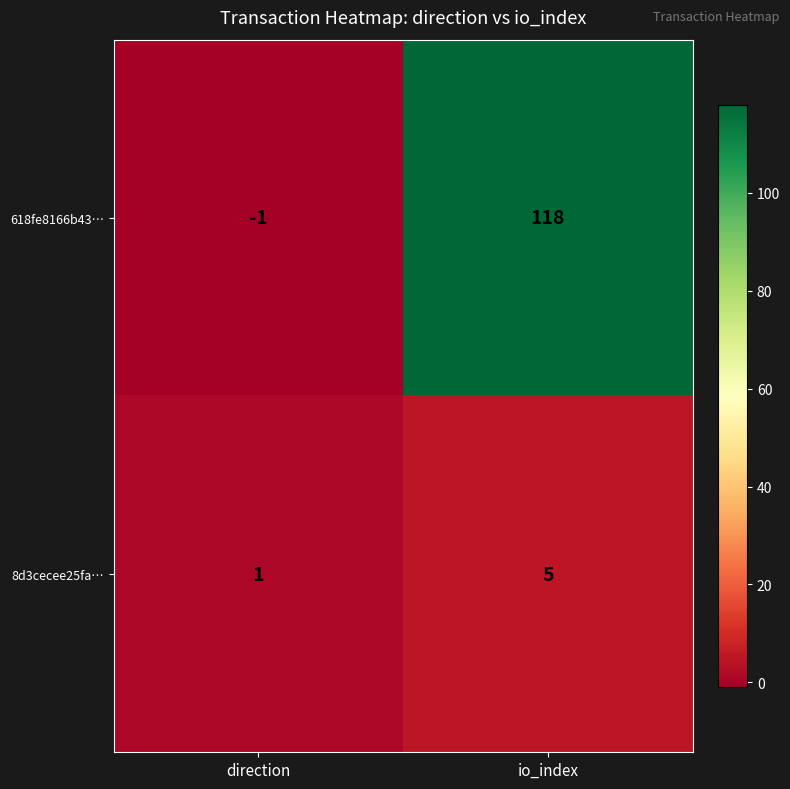

True or false: 8d3cecee25fa… has a value of 1 at direction.

True